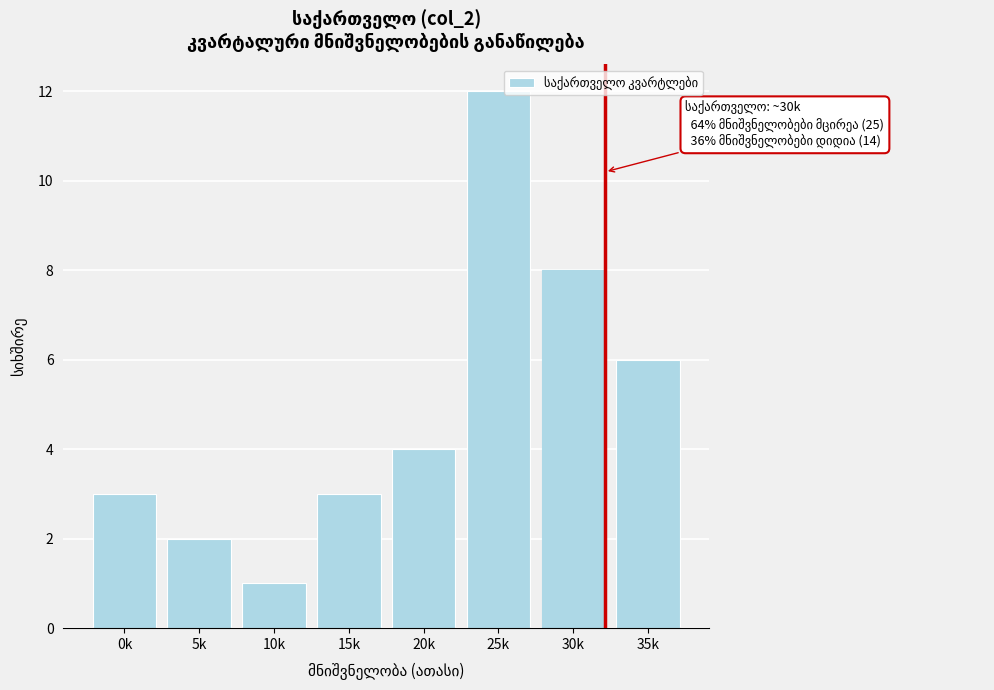

Is it true that the value at 25k is 12?

True